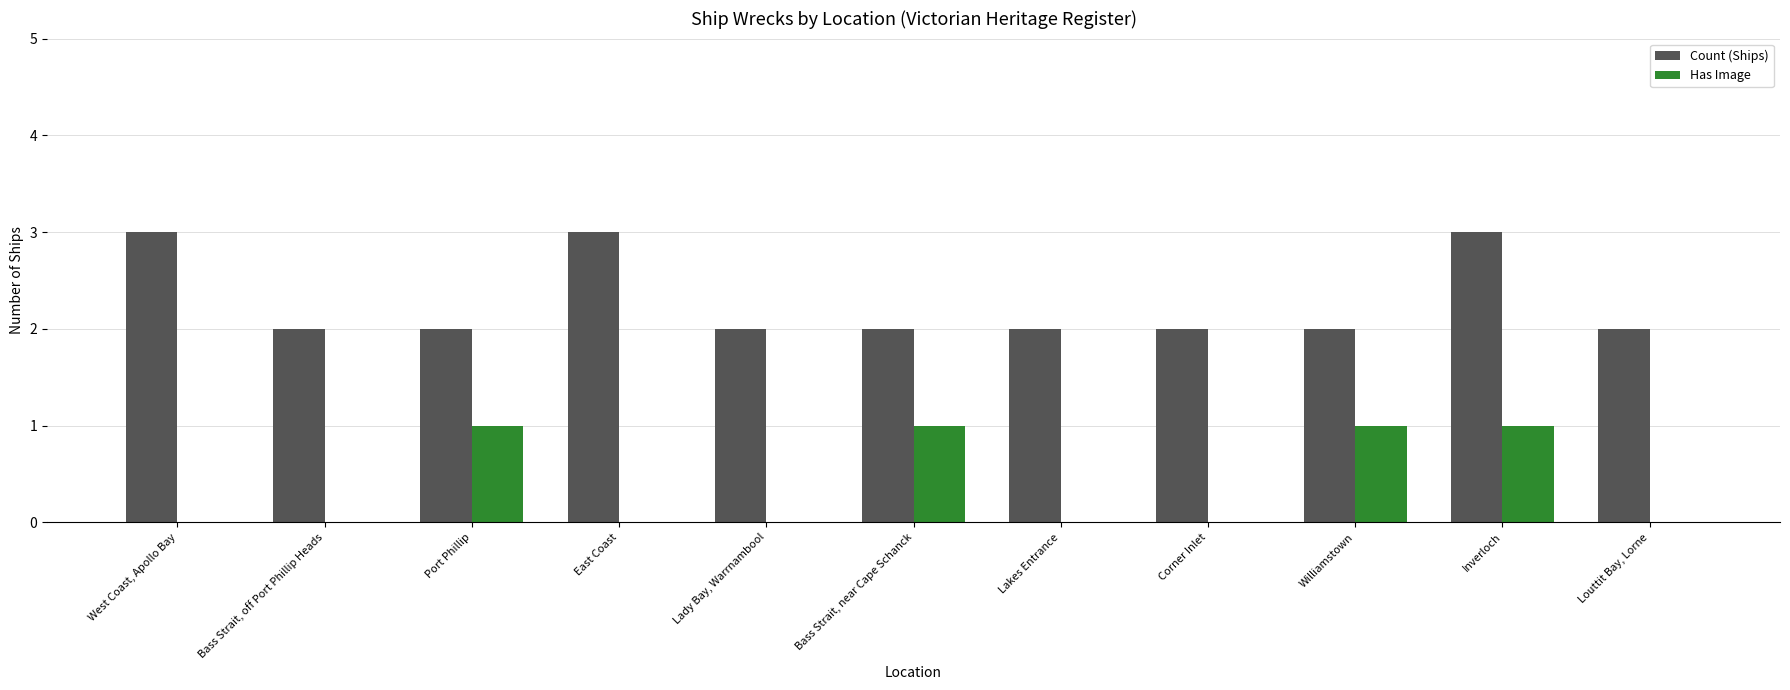

Are the bars grouped side by side (vs. stacked)?

Yes